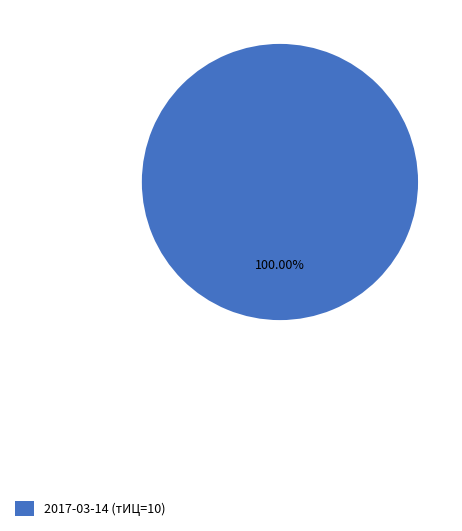

Count the number of slices in the pie.

1